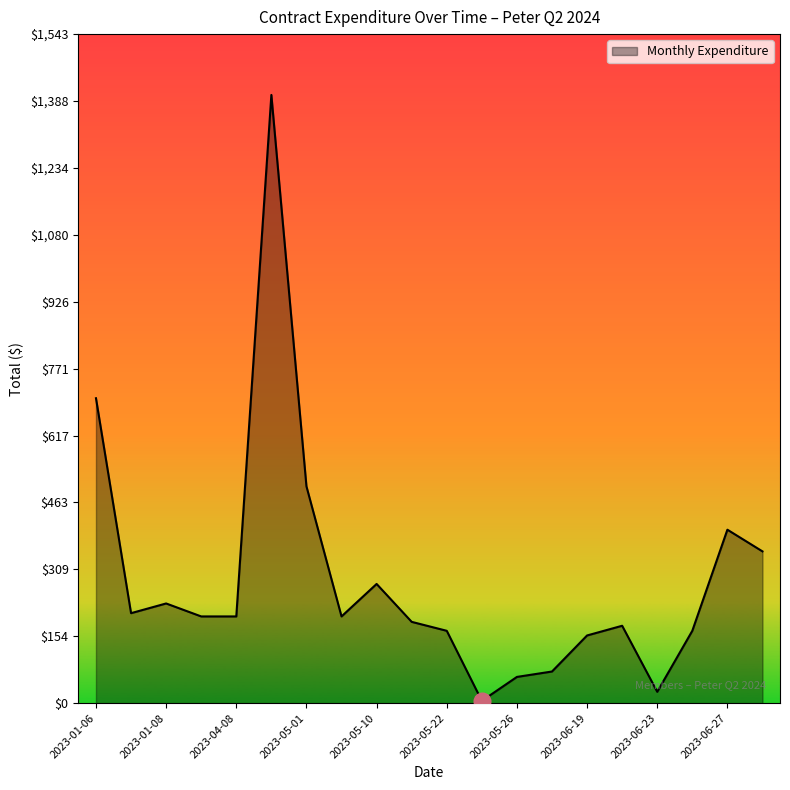

What is the greatest value displayed?

1402.5